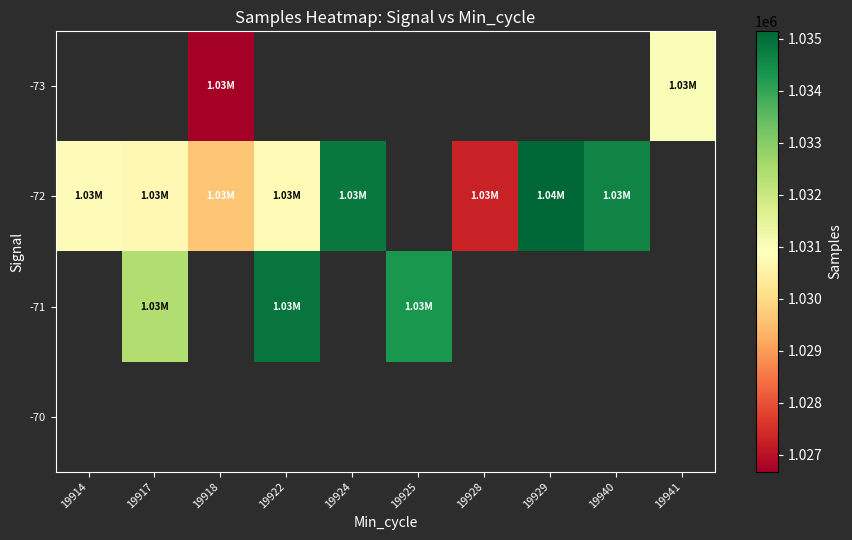

What is the approximate value of -71 at 19917?

1032400.5